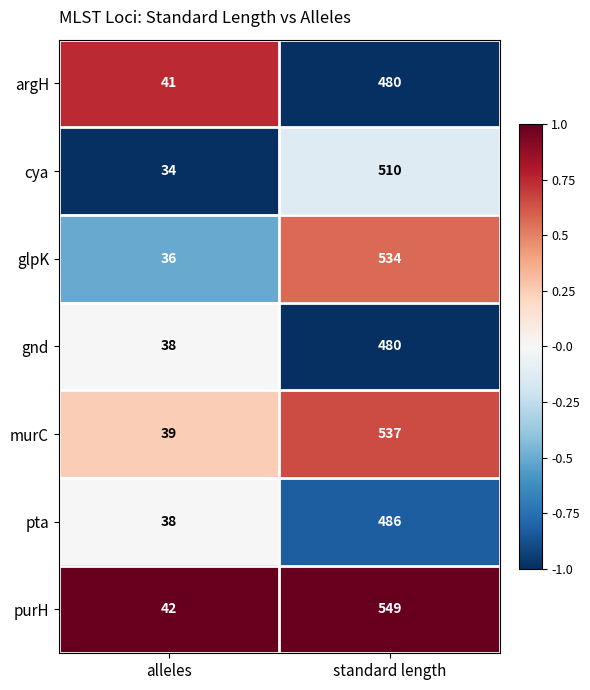

What is the sum of all pta values?

524